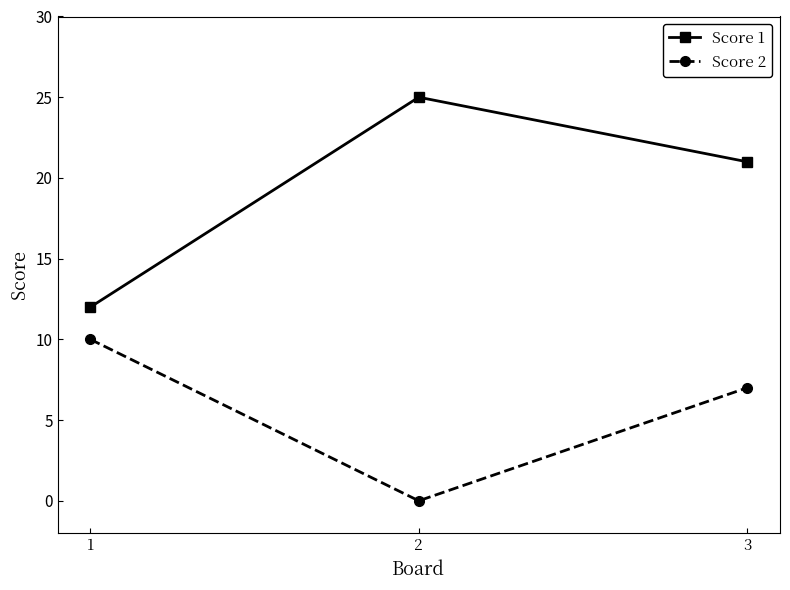

Rank the categories by Score 2 value from lowest to highest.

2, 3, 1